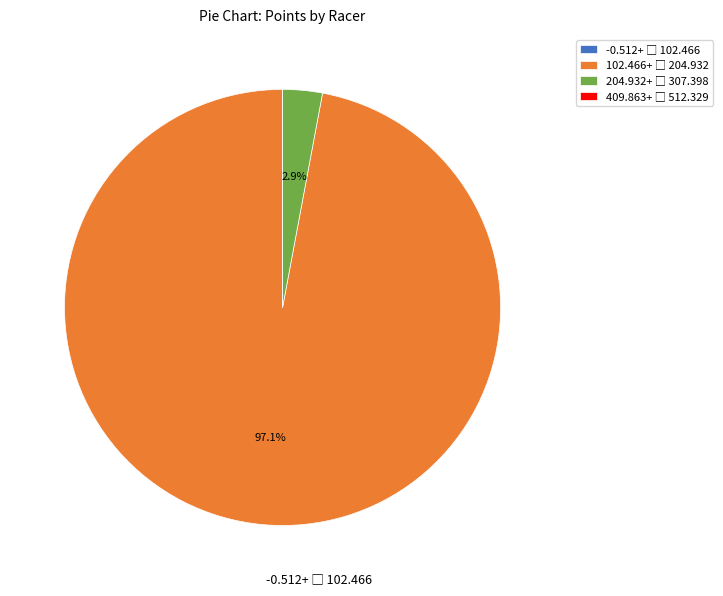

Is there any slice that represents more than half of the pie?

Yes